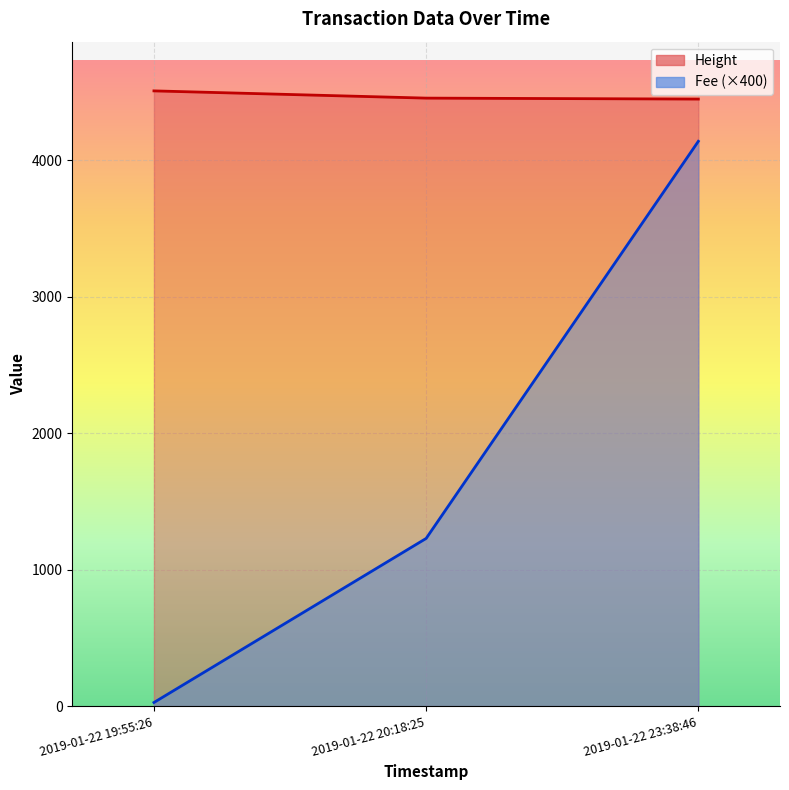

What is the label of the 1st point from the left?

2019-01-22 19:55:26